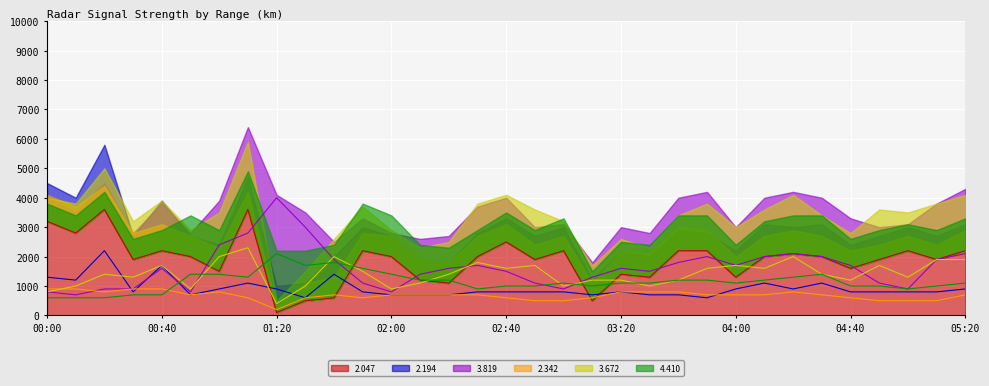

Reading right to left, transcribe all the data shown in this chart.

2.047: 2200	1900	2200	1900	1600	2000	2100	2000	1300	2200	2200	1300	1400	500	2200	1900	2500	2000	1100	1200	2000	2200	600	500	100	3600	1500	2000	2200	1900	3600	2800	3200
2.194: 900	800	800	800	800	1100	900	1100	900	600	700	700	800	700	800	800	800	800	700	700	700	800	1400	600	900	1100	900	700	1700	800	2200	1200	1300
3.819: 2100	1900	900	1100	1700	2000	2100	2000	1700	2000	1800	1500	1600	1300	900	1100	1500	1700	1600	1400	800	1100	1900	3000	4000	2800	2400	800	1600	900	900	700	800
2.342: 700	500	500	500	600	700	800	700	700	700	800	800	800	600	500	500	600	700	700	700	700	600	700	600	200	600	800	700	900	900	800	900	900
3.672: 1900	1900	1300	1700	1200	1400	2000	1600	1700	1600	1200	1000	1200	1200	1000	1700	1600	1800	1400	1100	900	1500	2000	1000	400	2300	2000	900	1700	1300	1400	1000	800
4.410: 1100	1000	900	1000	1000	1400	1300	1200	1100	1200	1200	1100	1100	1000	1100	1000	1000	900	1200	1200	1400	1600	1800	1700	2100	1300	1400	1400	700	700	600	600	600